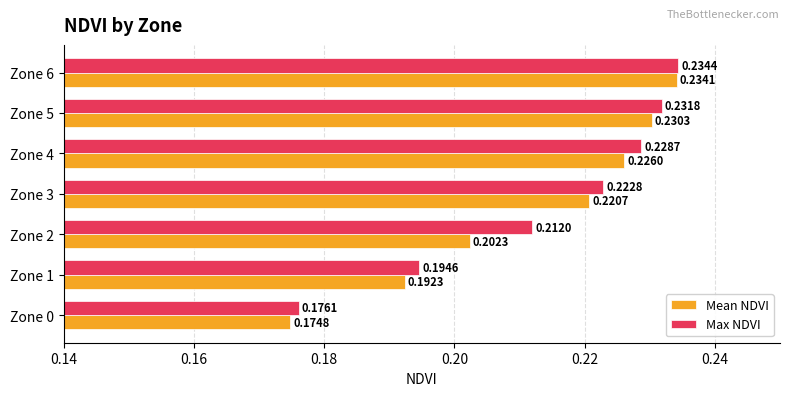

At how many categories does at least one series exceed 0?

7